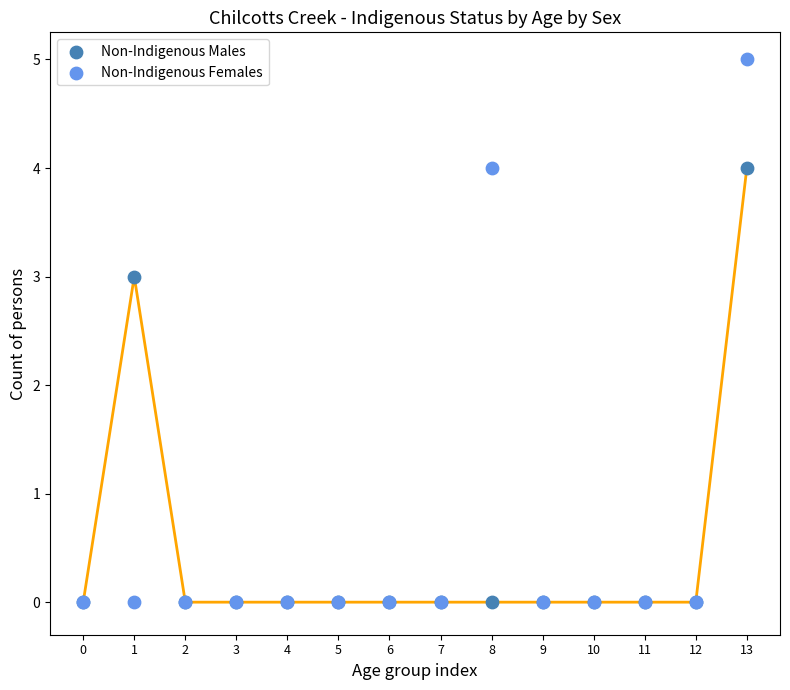

In the Non-Indigenous Males series, what Y value is closest to 2?

3